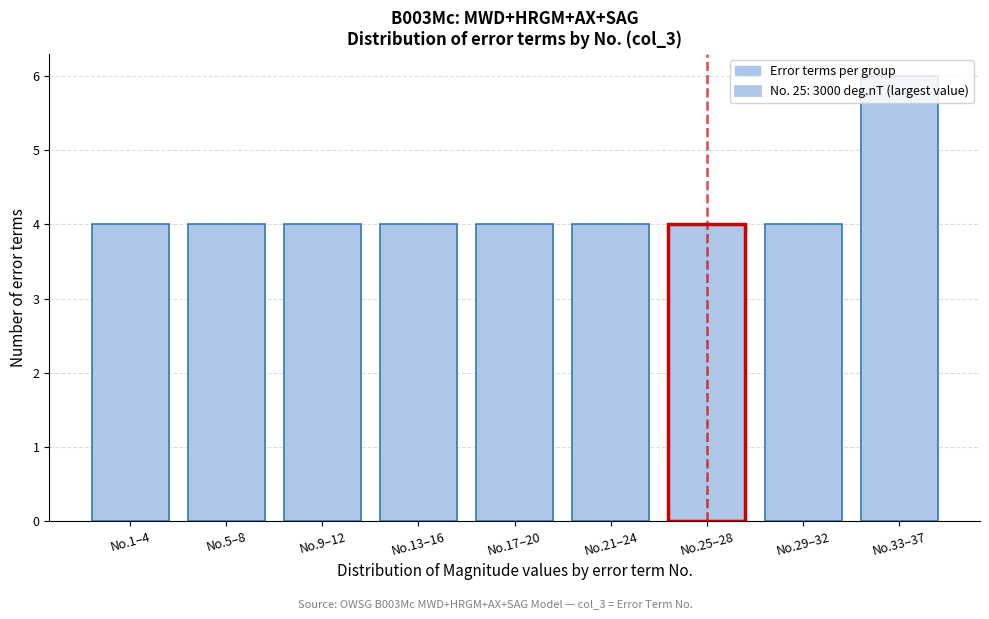

What is the label of the 7th bar from the right?

No.9–12